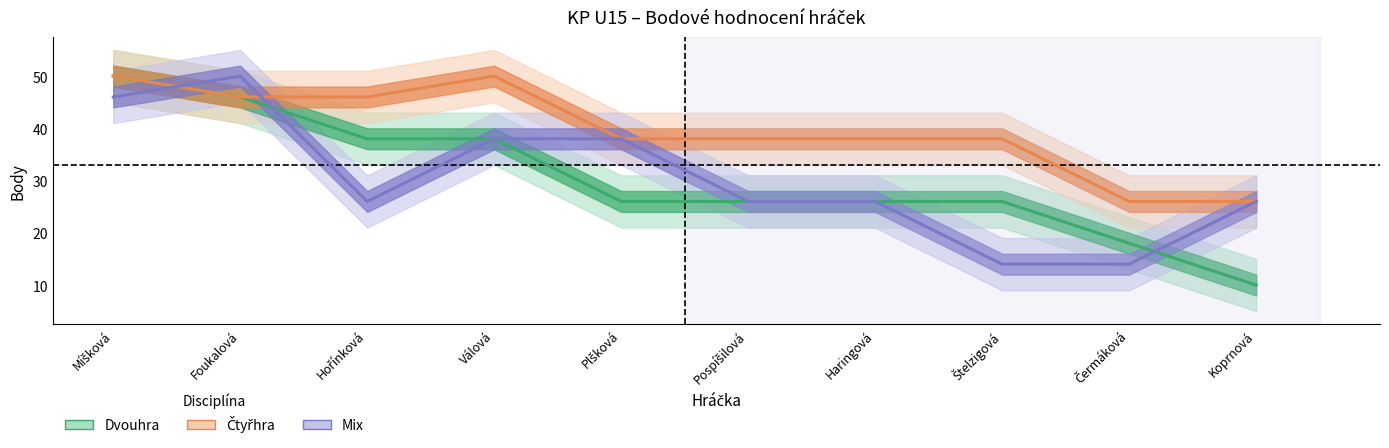

What is the difference between the maximum and minimum values in the Mix series?

36